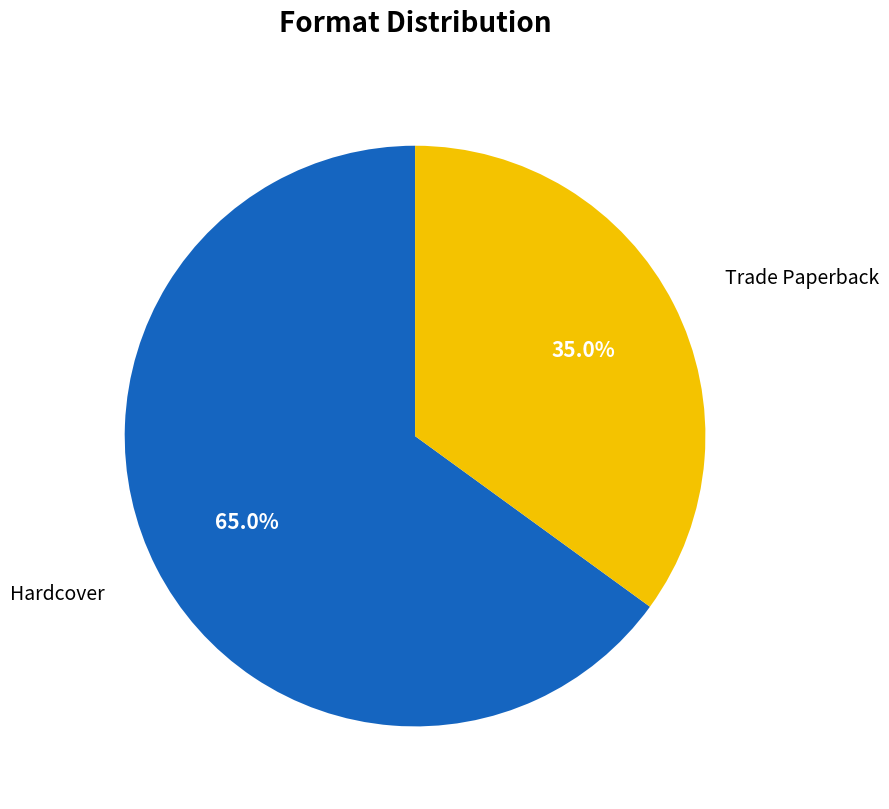

Does any single category account for the majority?

Yes